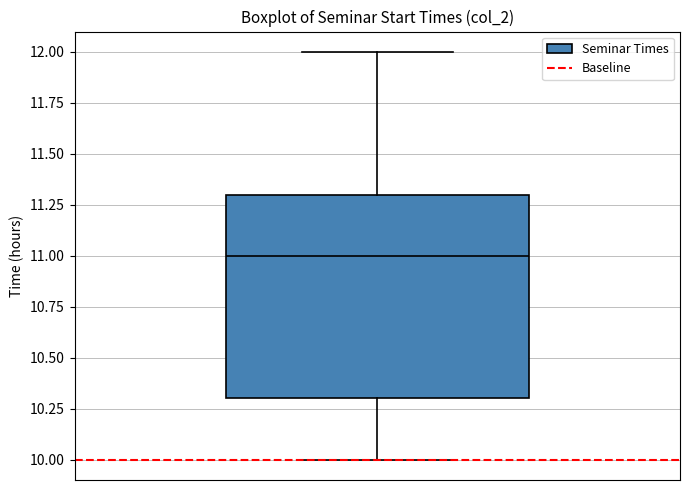

Where is the lower edge of the box on the y-axis? The values are not printed on the chart, so give them approximately, as read against the axis.

10.3